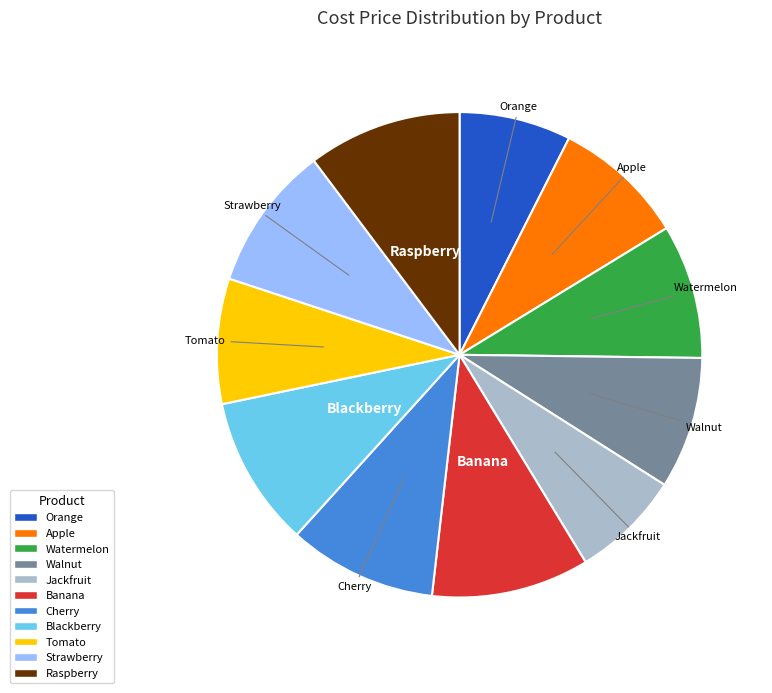

Which has a higher value, Walnut or Orange?

Walnut